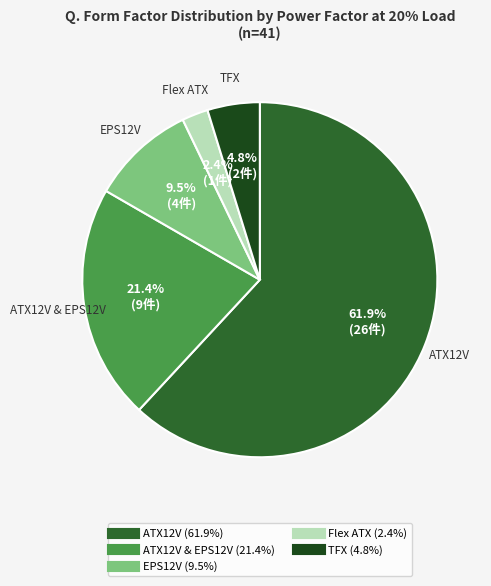

Is there any slice that represents more than half of the pie?

Yes